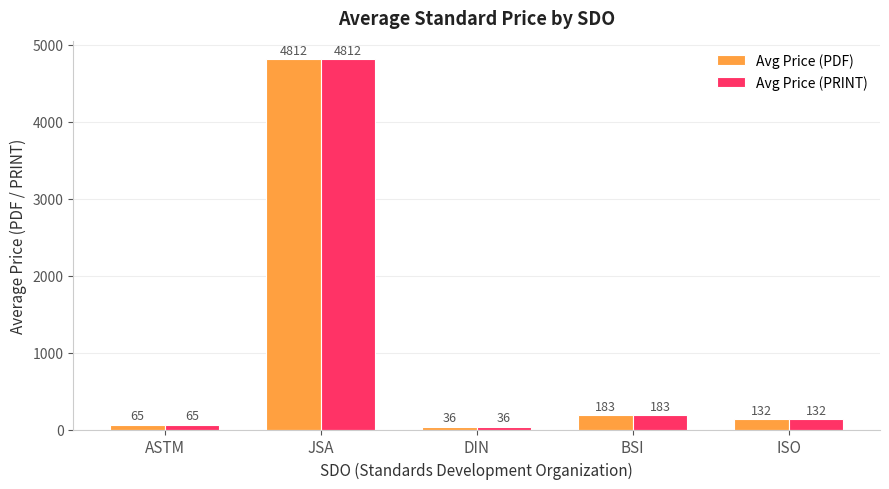

At which label is Avg Price (PRINT) closest to 2423?

BSI